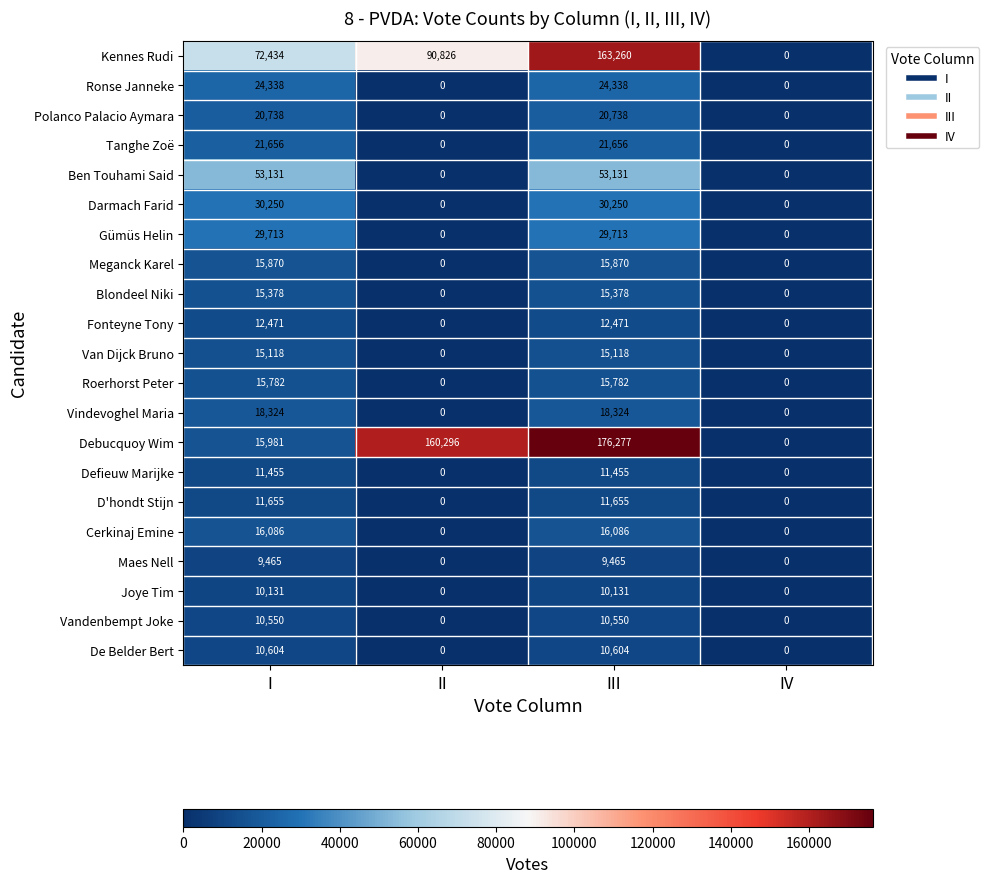

What is the highest value of the Meganck Karel series?

15870